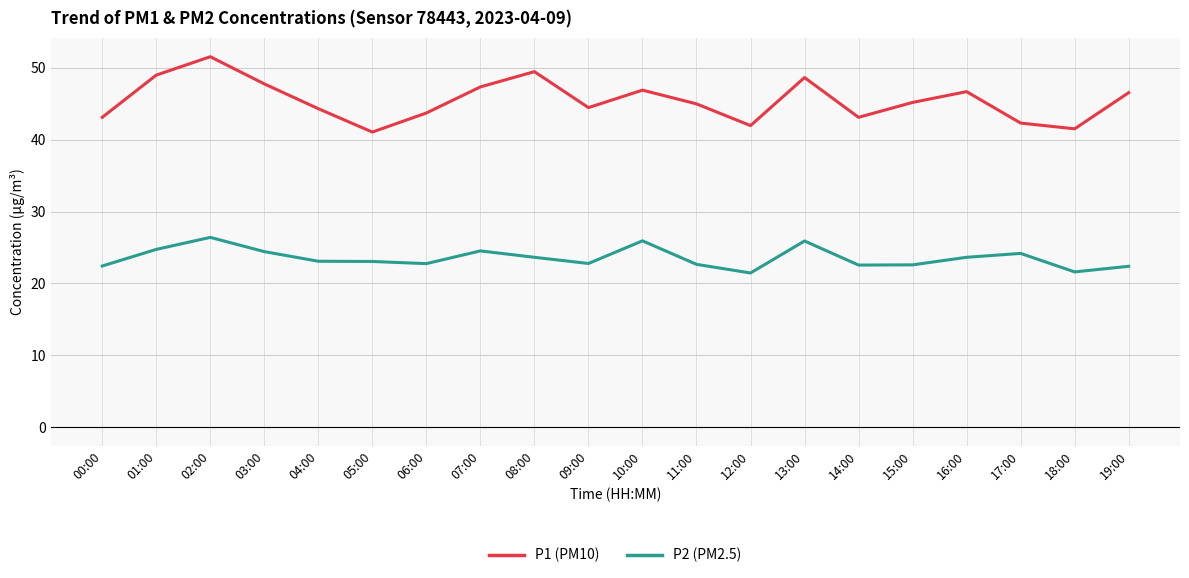

True or false: P1 (PM10) and P2 (PM2.5) intersect in this chart.

False